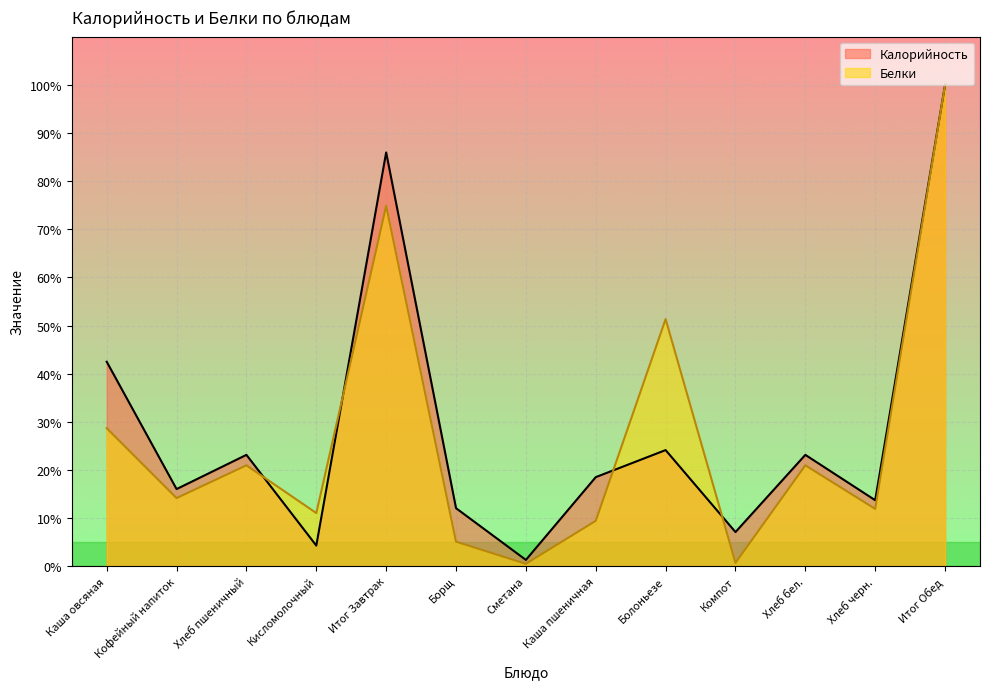

Rank the series by their average value, from highest to lowest.

Калорийность, Белки